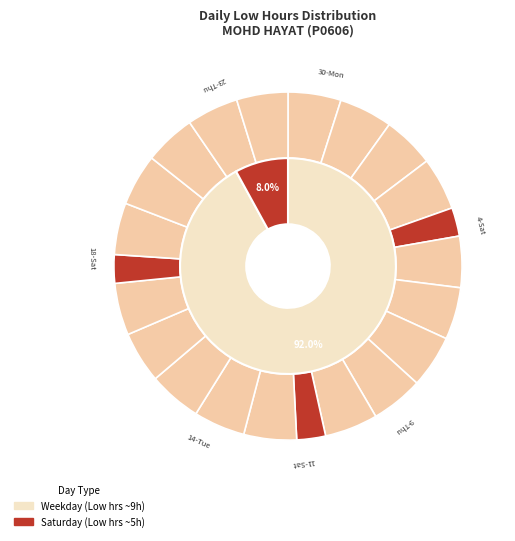

What is the smallest slice in the pie chart?

18-Sat